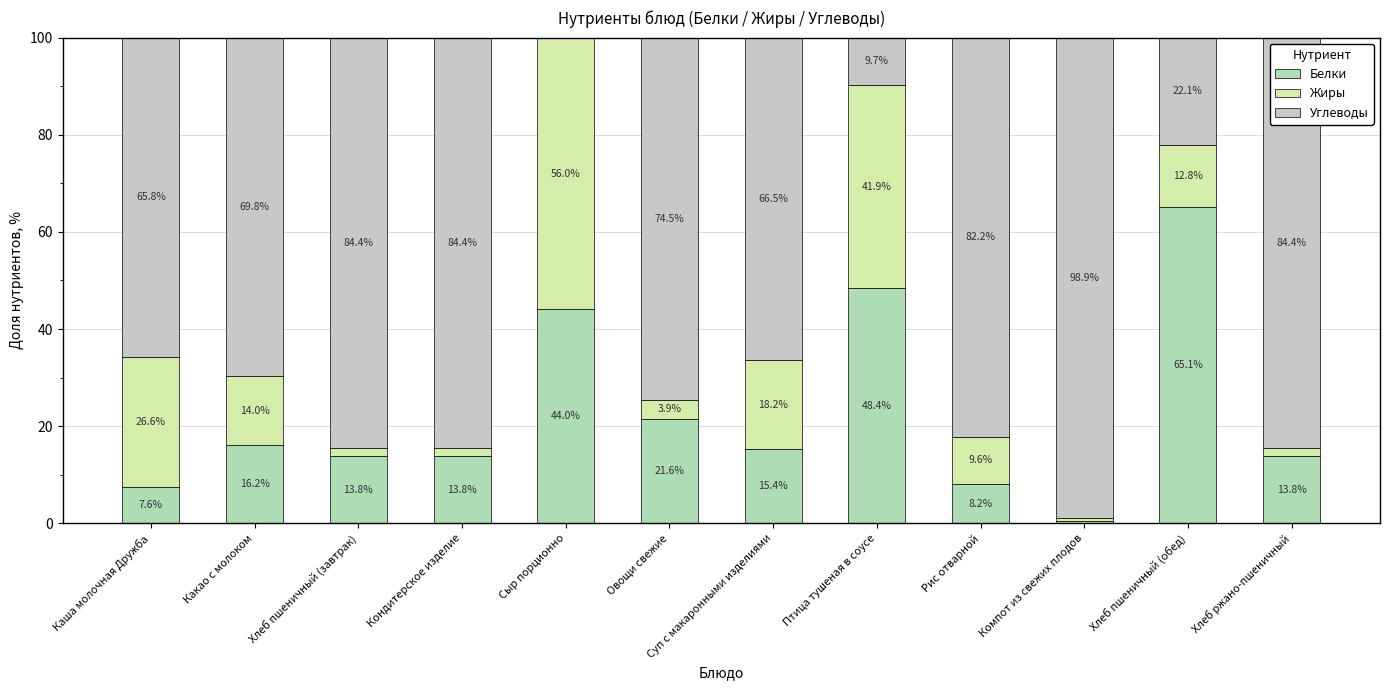

What is the label of the 10th bar from the left?

Компот из свежих плодов